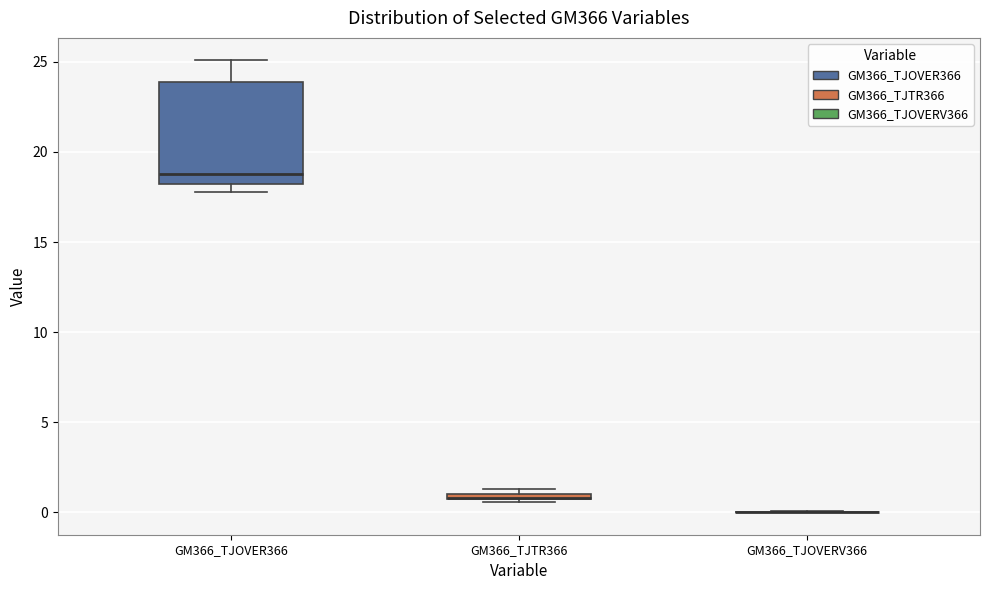

Where does the upper whisker of the box for GM366_TJOVER366 end on the y-axis? The values are not printed on the chart, so give them approximately, as read against the axis.

25.0